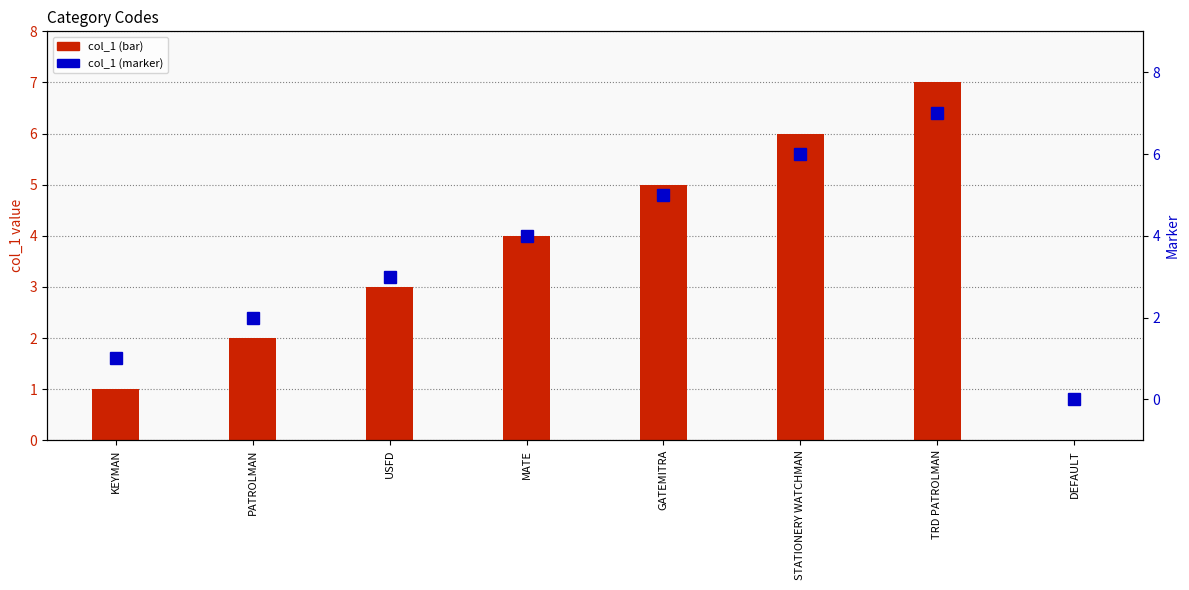

What is the sum of all col_1 marker values?

28